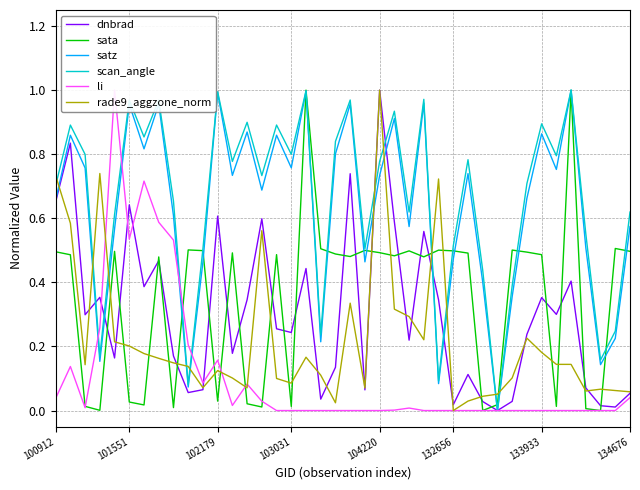

What is the average value of the satz series?

0.6